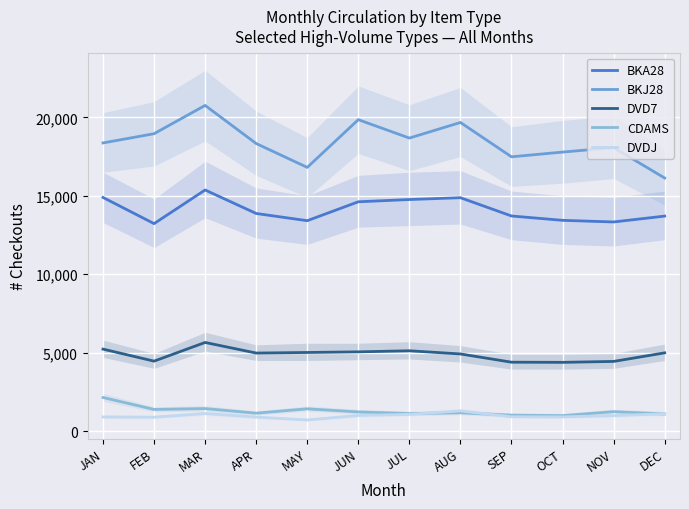

Is it true that BKJ28 equals 18955 at FEB?

True